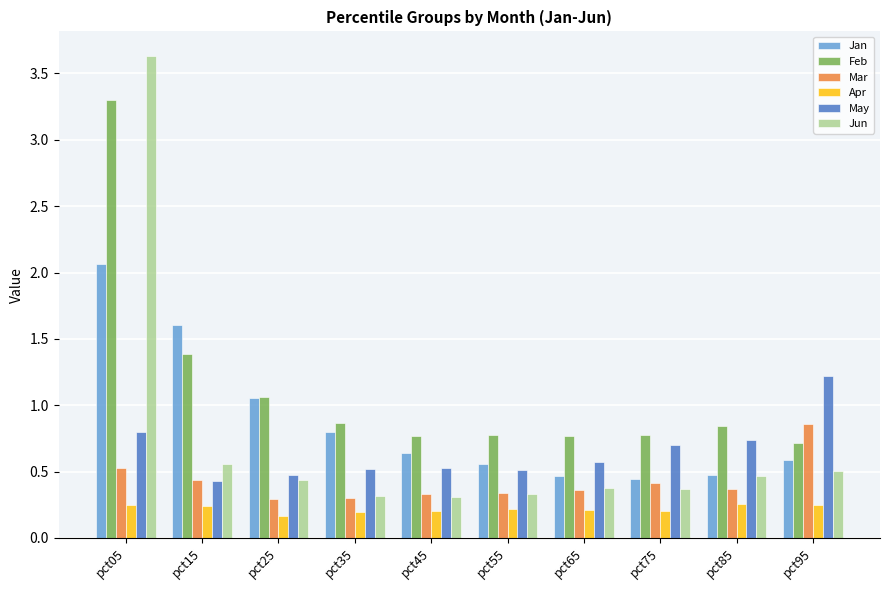

Which category has the highest value in the May series?

pct95